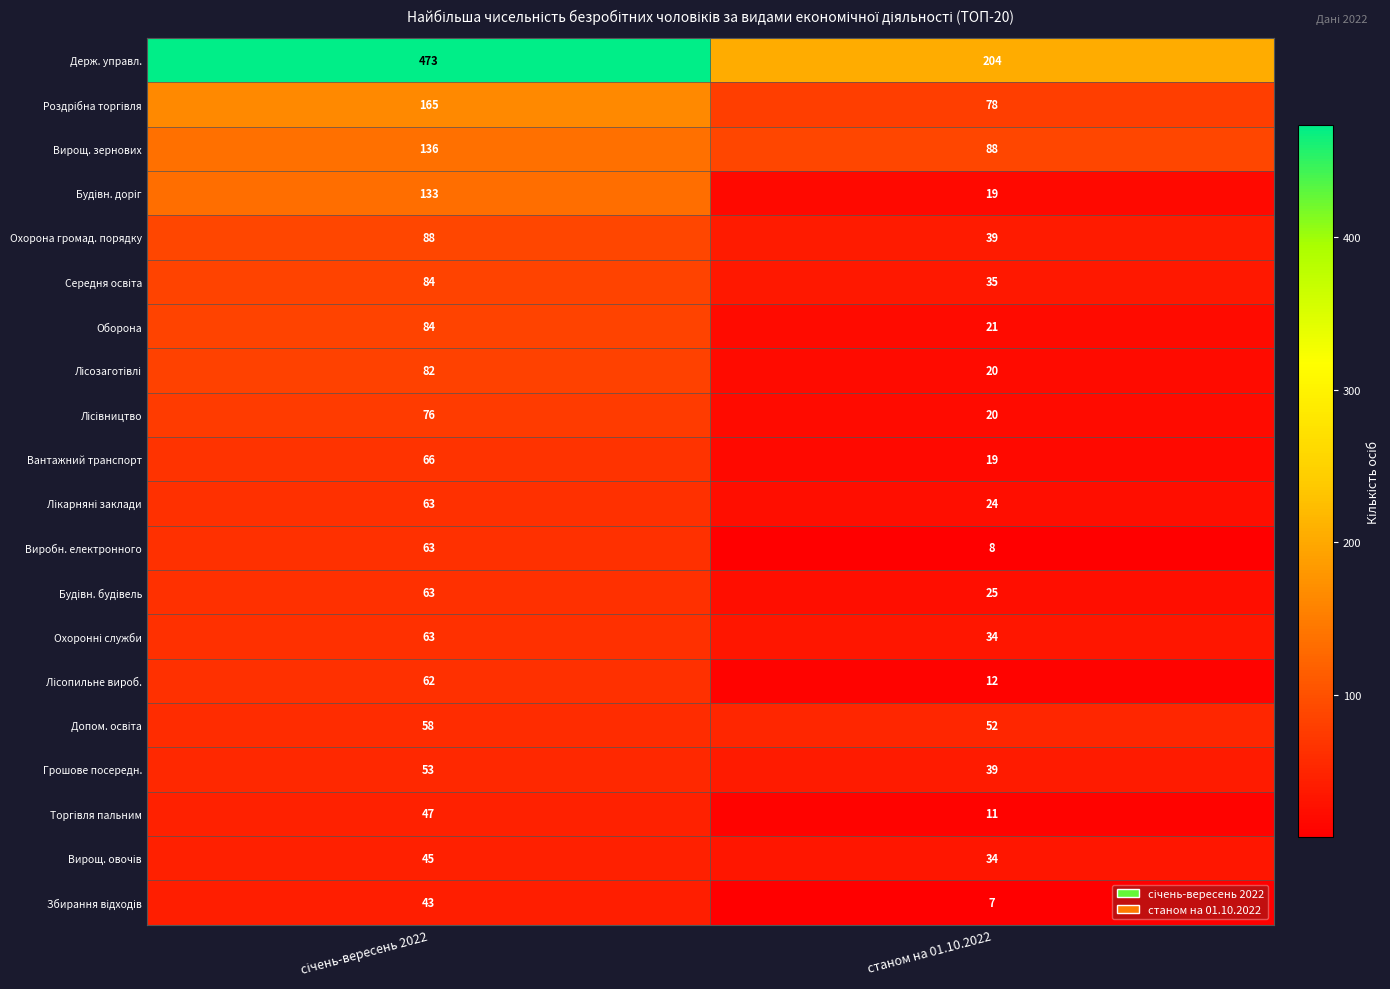

The value of Оборона at станом на 01.10.2022 is 21. True or false?

True